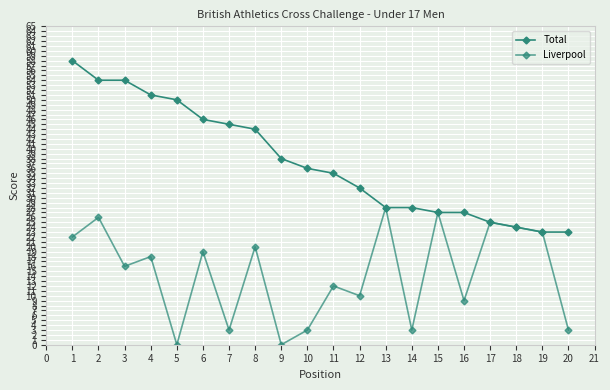

Is this an area chart (filled region under the line)?

No